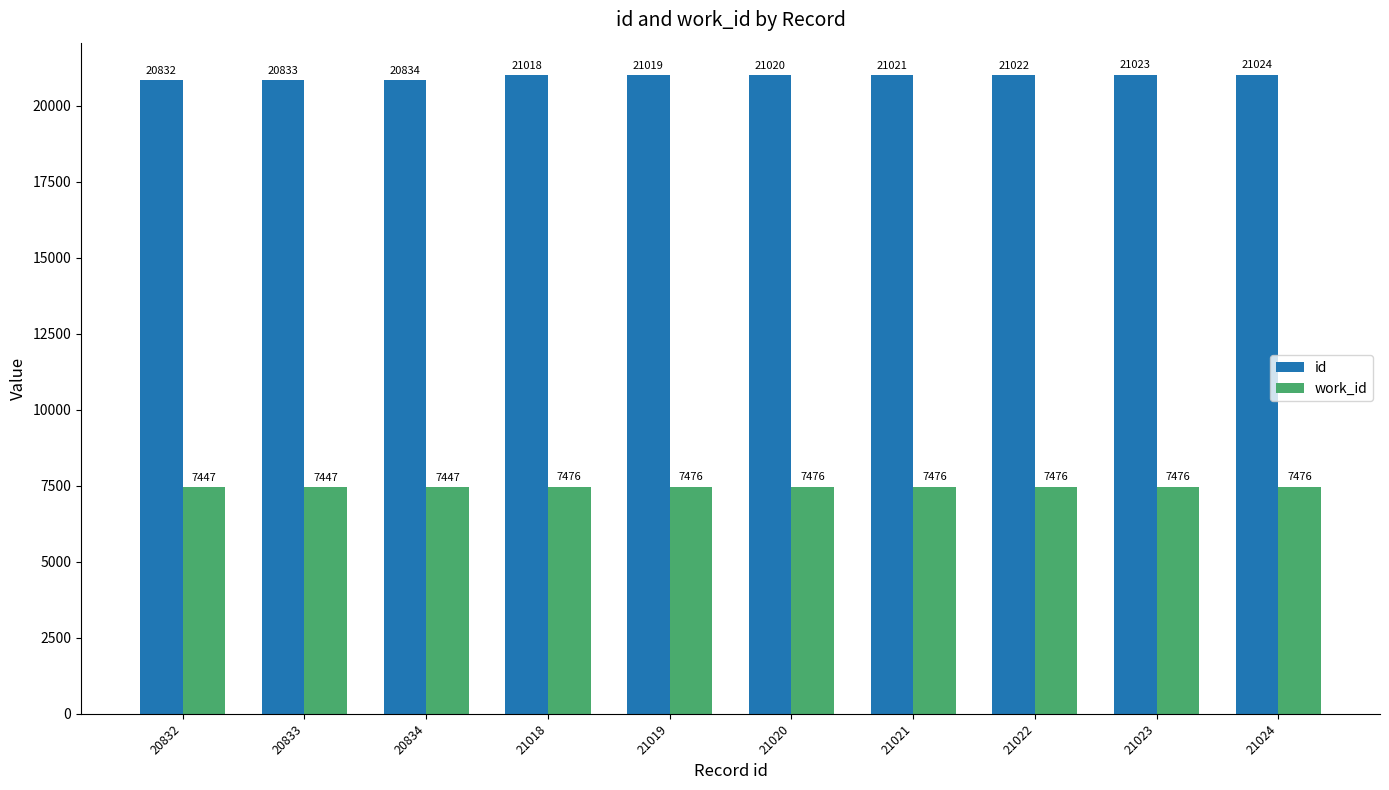

At how many categories does at least one series exceed 15510?

10